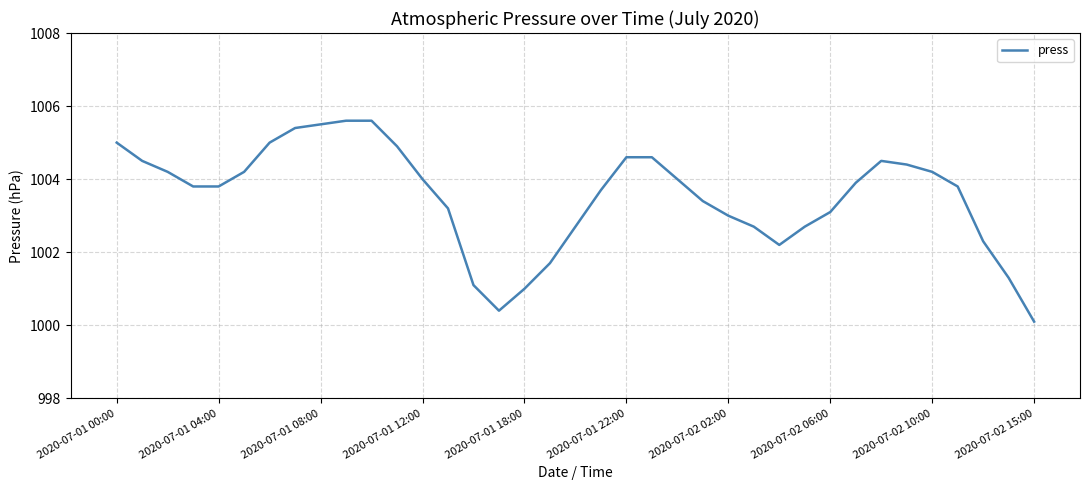

What is the difference between the maximum and minimum values?

5.5